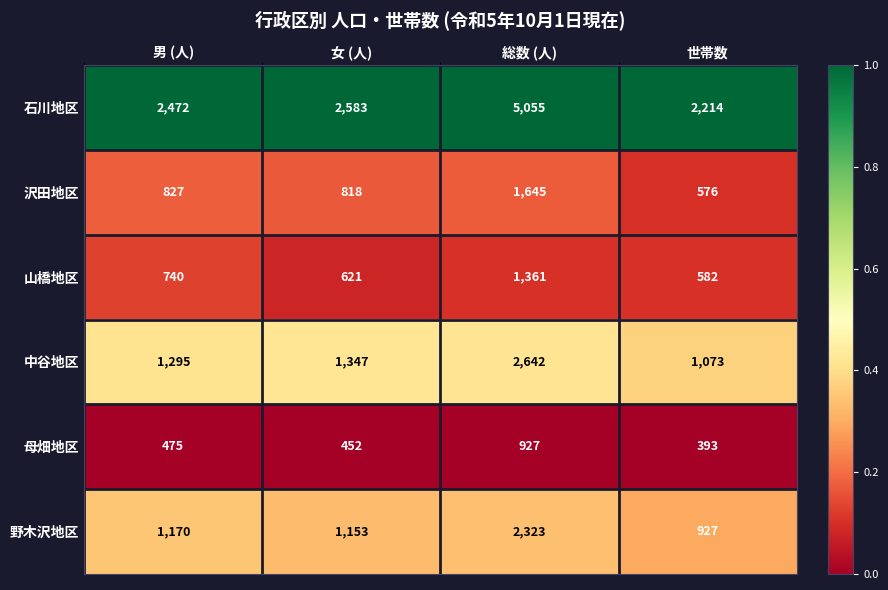

Which series has the largest total across all categories?

石川地区